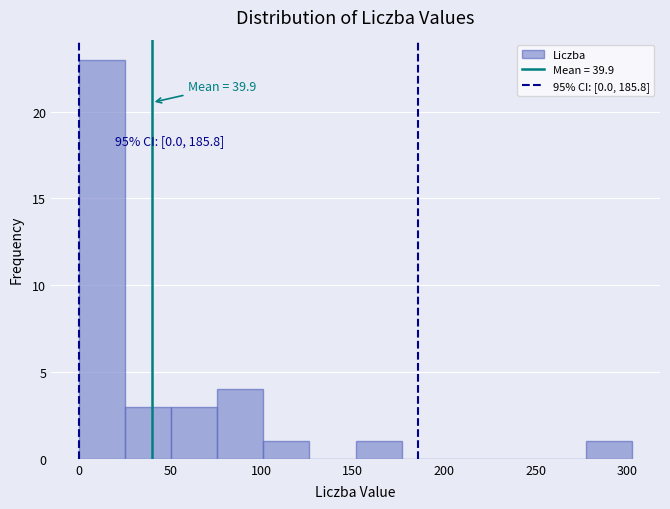

Which range on the x-axis has the tallest bar?

0 to 25